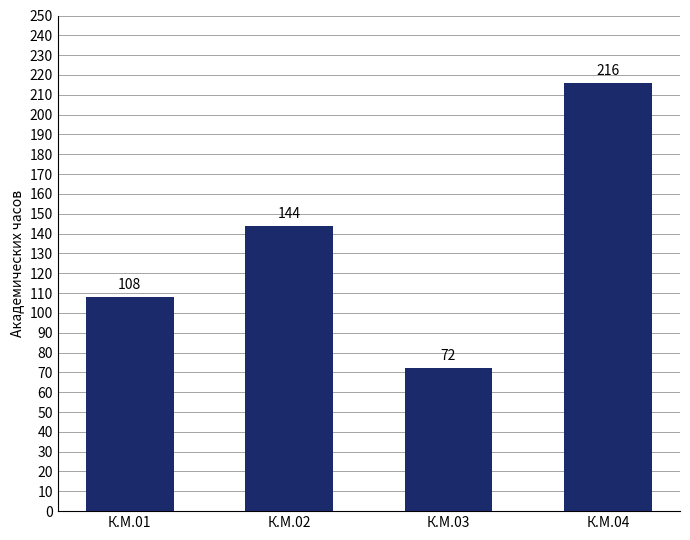

What is the minimum value shown in the chart?

72